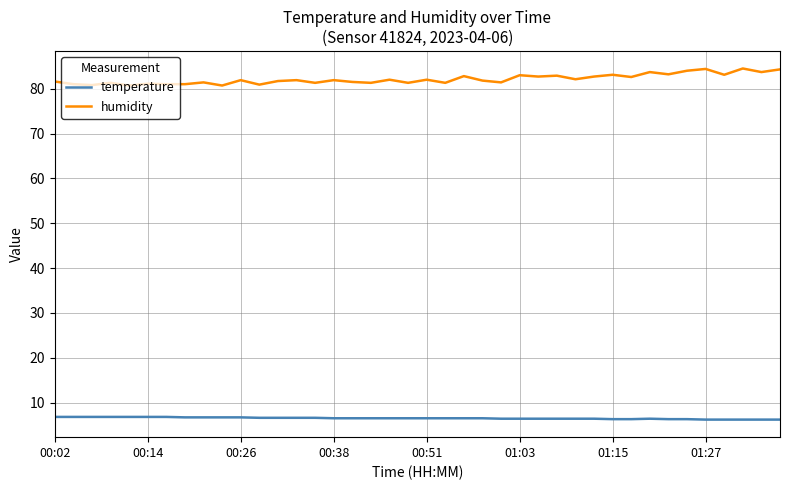

What is the difference between the maximum and minimum values in the humidity series?

3.8